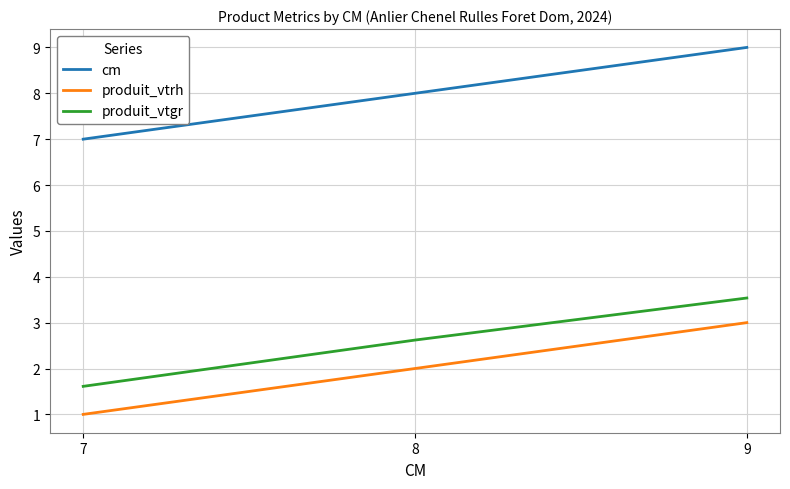

Which category has the lowest value across all series?

7